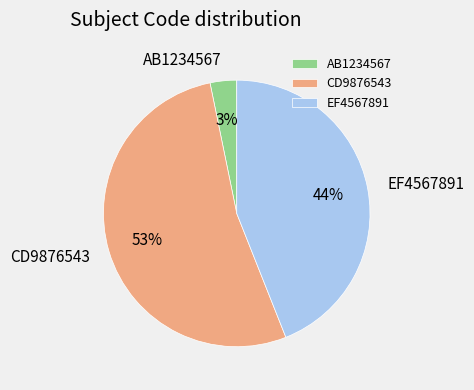

To the nearest percent, what is the difference between the largest and smallest slice percentages?

50%